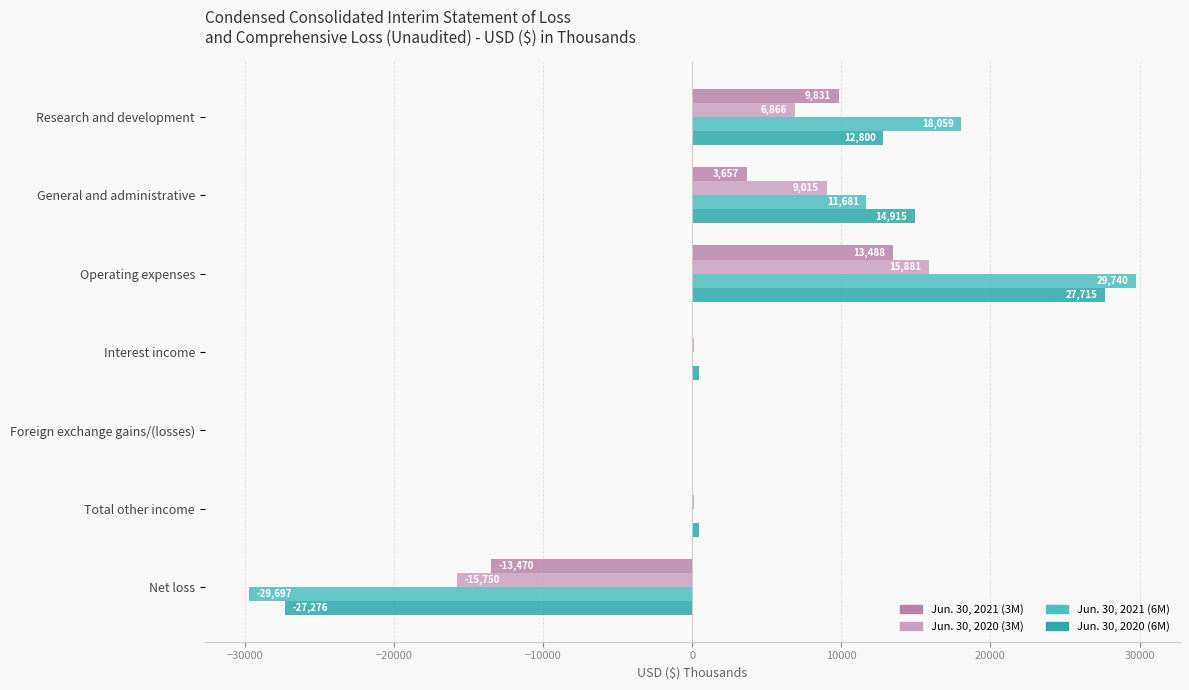

What is the sum of the Jun. 30, 2021 (6M) values at Total other income and General and administrative?

11724